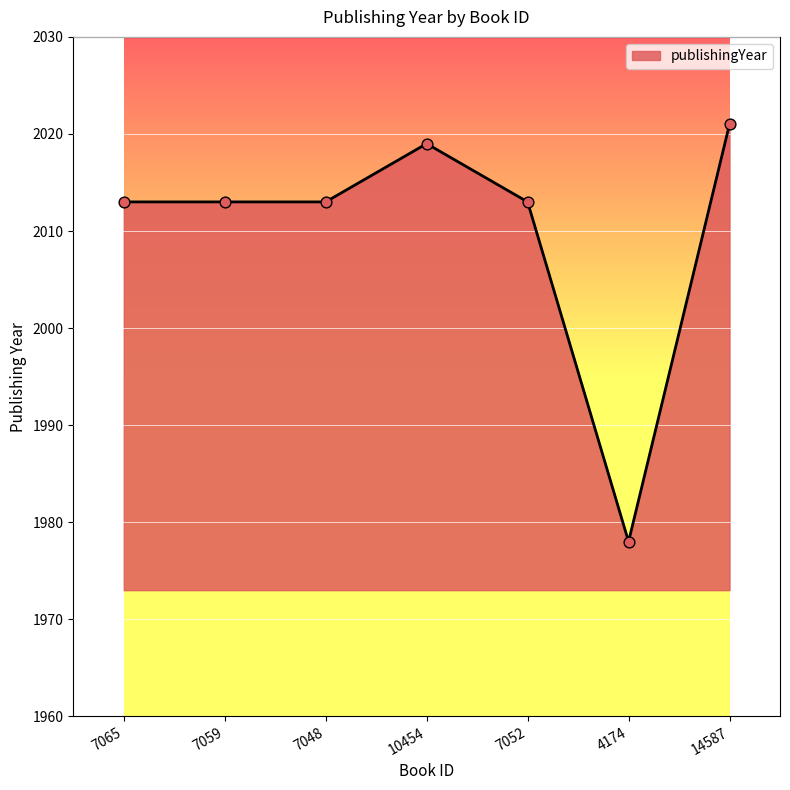

Which has a higher value, 7048 or 14587?

14587